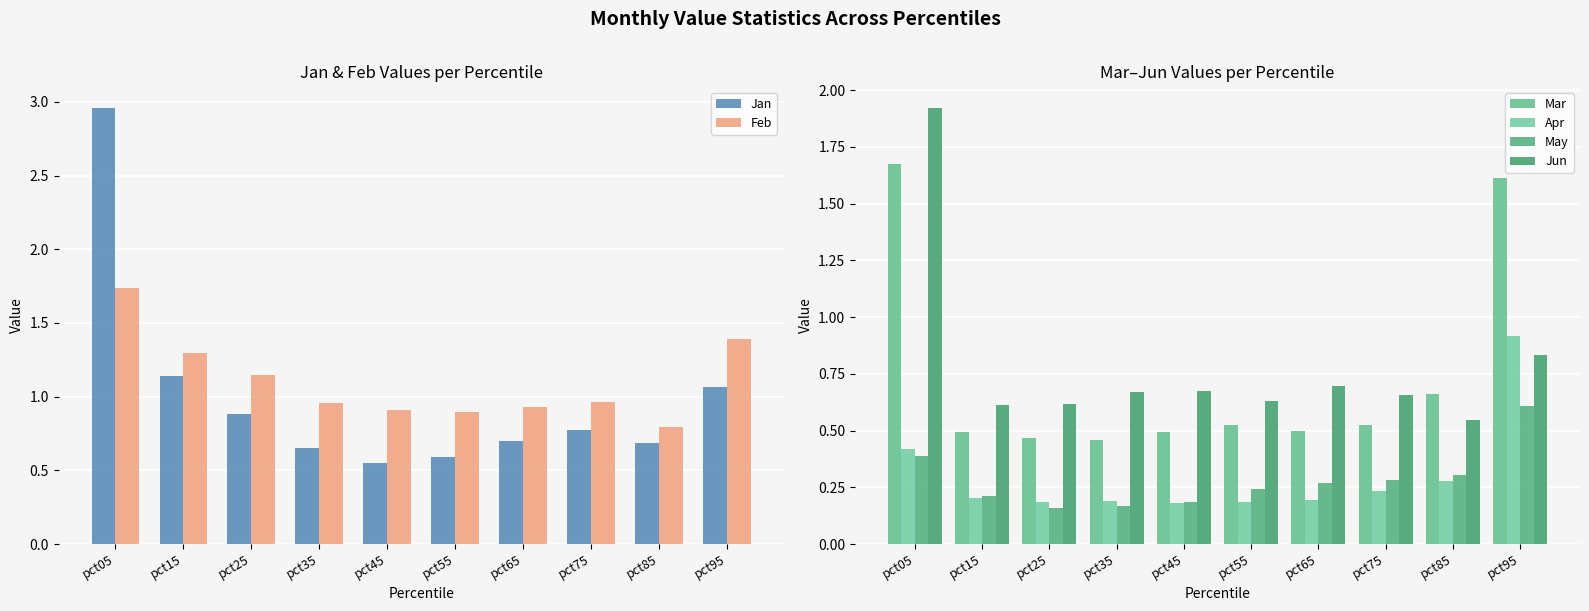

Between pct75 and pct95, which series saw the biggest shift?

Mar